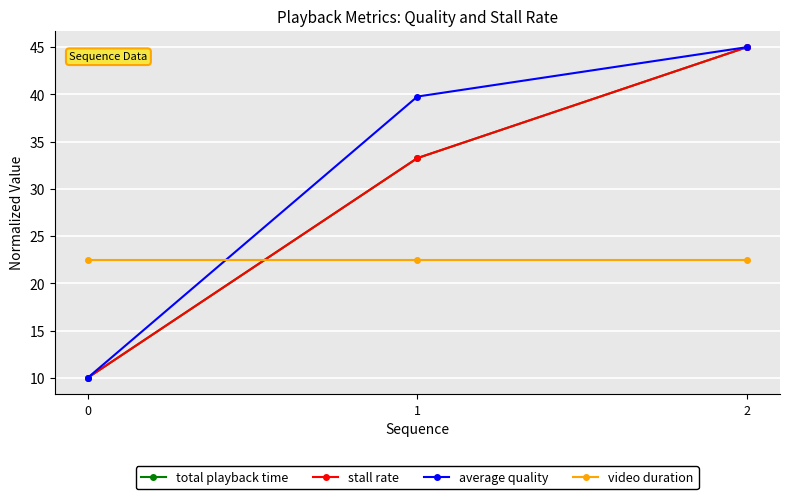

Reading right to left, transcribe all the data shown in this chart.

total playback time: 2=45.0	1=33.3	0=10.0
stall rate: 2=45.0	1=33.3	0=10.0
average quality: 2=45.0	1=39.8	0=10.0
video duration: 2=22.5	1=22.5	0=22.5